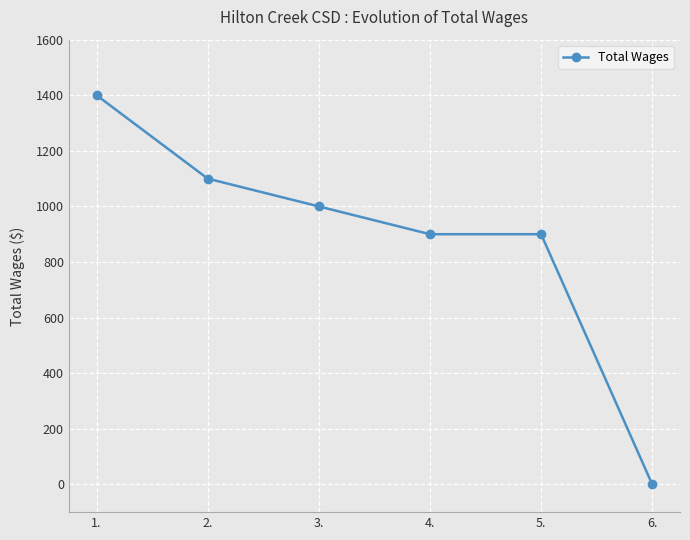

Which has a higher value, 6. or 5.?

5.